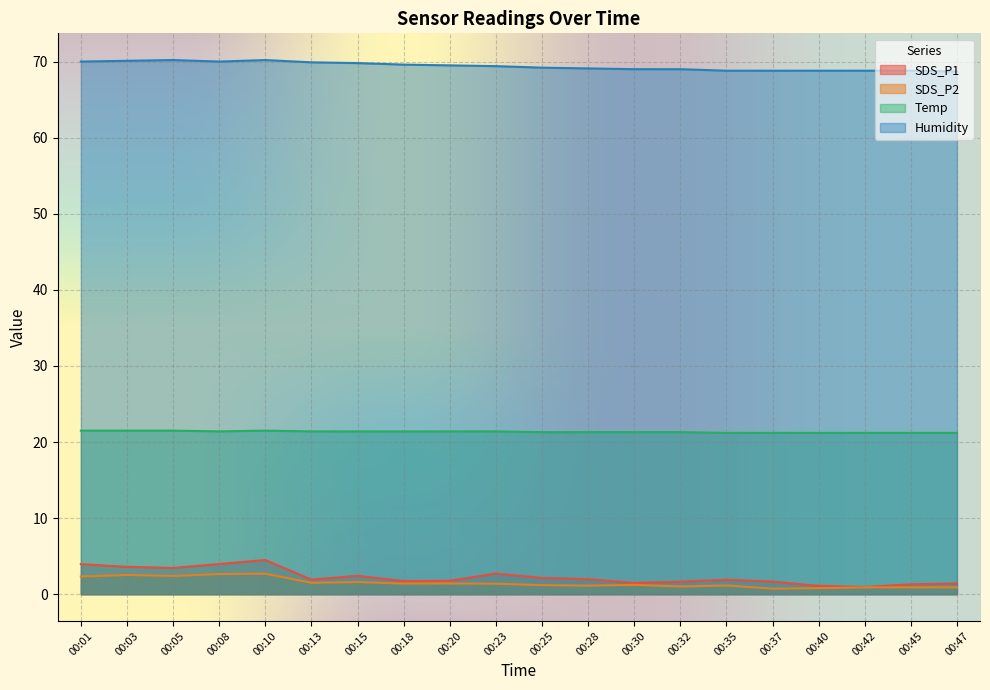

Rank the categories by SDS_P2 value from highest to lowest.

00:10, 00:08, 00:03, 00:05, 00:01, 00:15, 00:13, 00:20, 00:18, 00:23, 00:30, 00:25, 00:35, 00:28, 00:32, 00:42, 00:45, 00:47, 00:40, 00:37